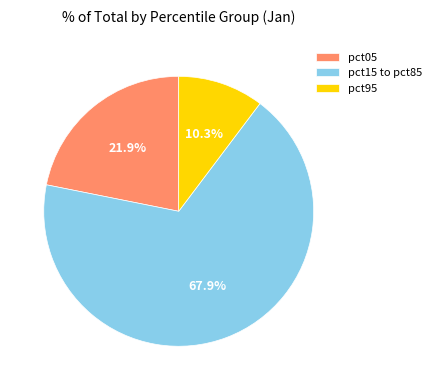

What is the majority slice?

pct15 to pct85